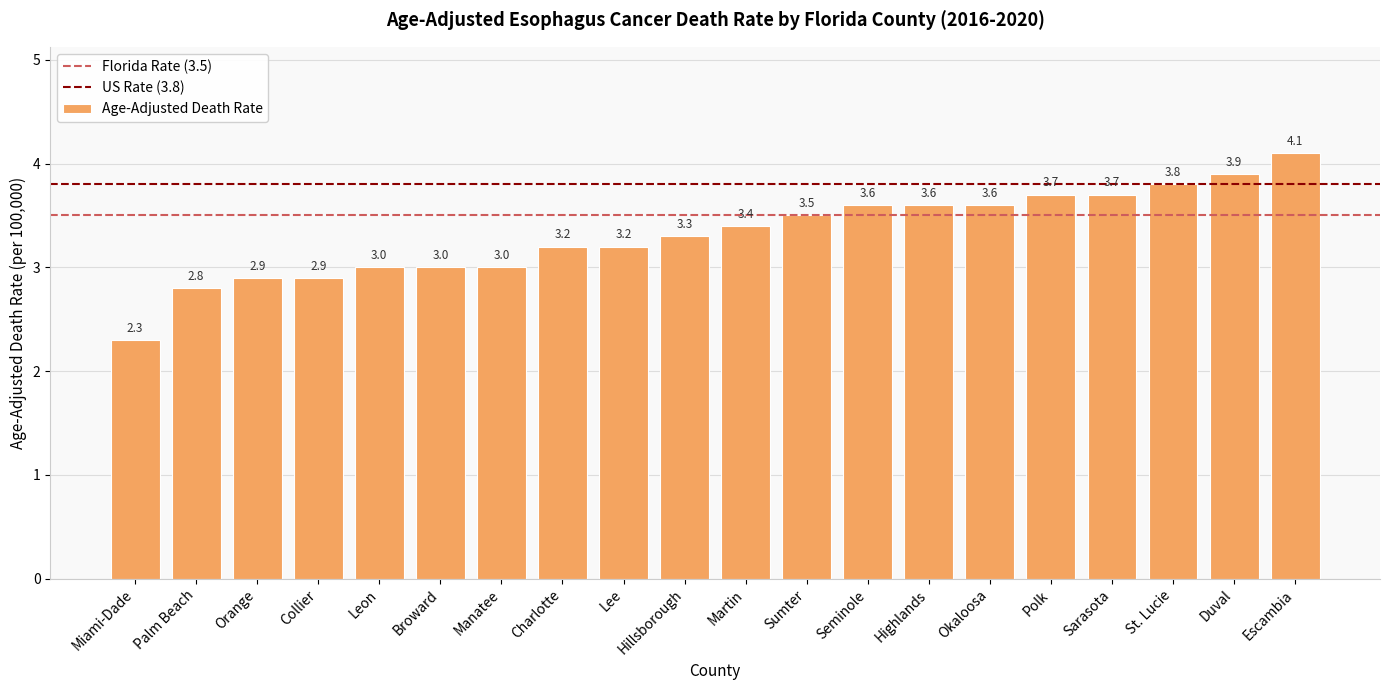

What is the change in value from Palm Beach to Collier?

+0.1